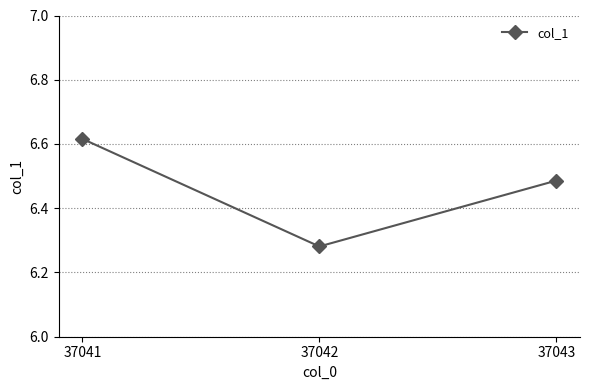

Which label corresponds to the largest value in the chart?

37041